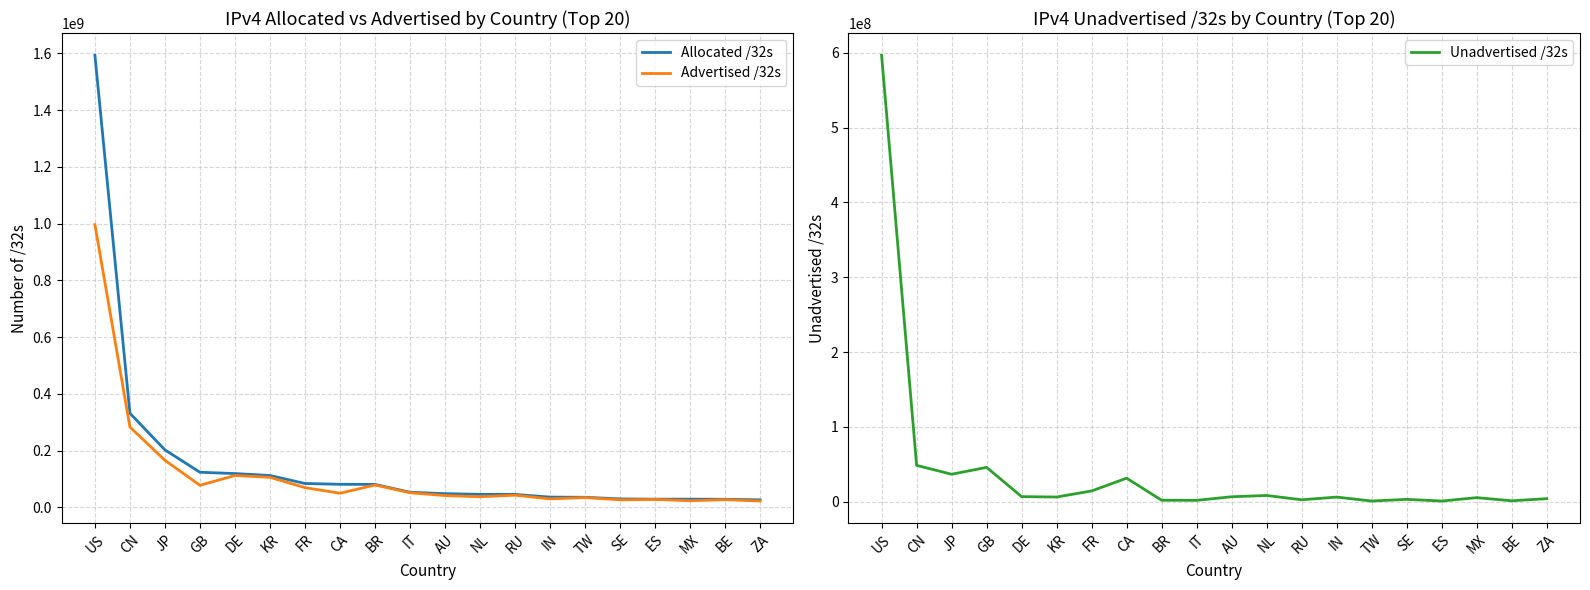

True or false: Allocated /32s and Advertised /32s cross at least once.

False